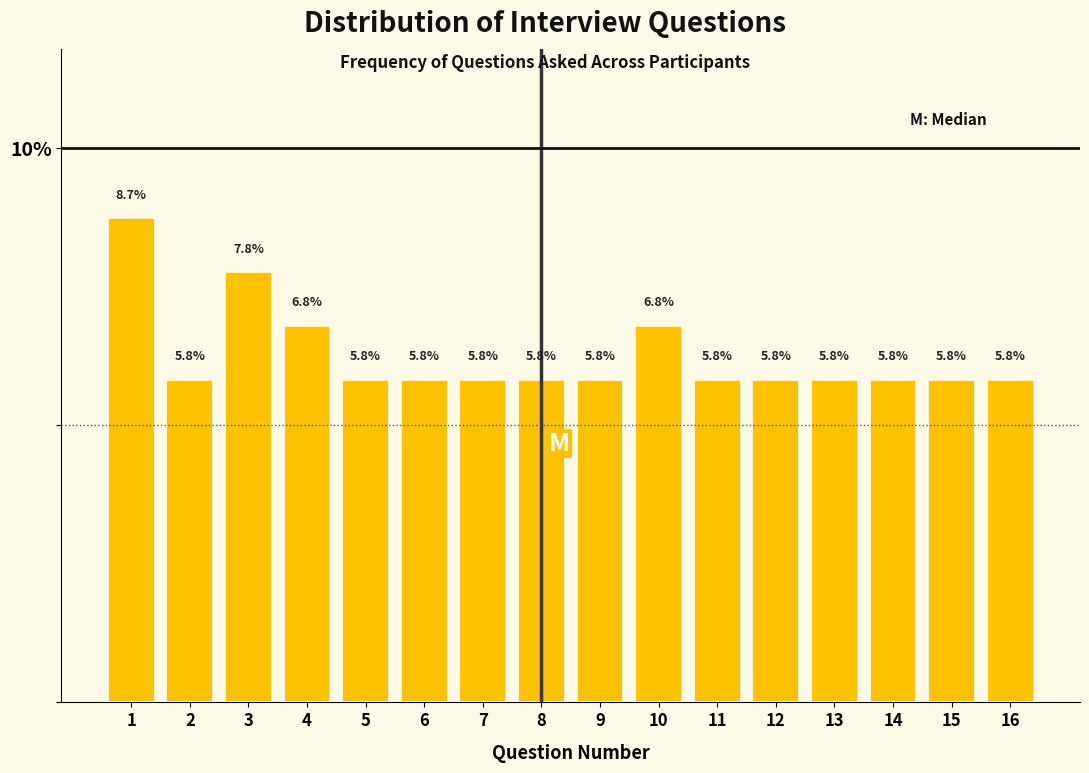

Reading left to right, what are all the values shown in this chart?

8.7	5.8	7.8	6.8	5.8	5.8	5.8	5.8	5.8	6.8	5.8	5.8	5.8	5.8	5.8	5.8